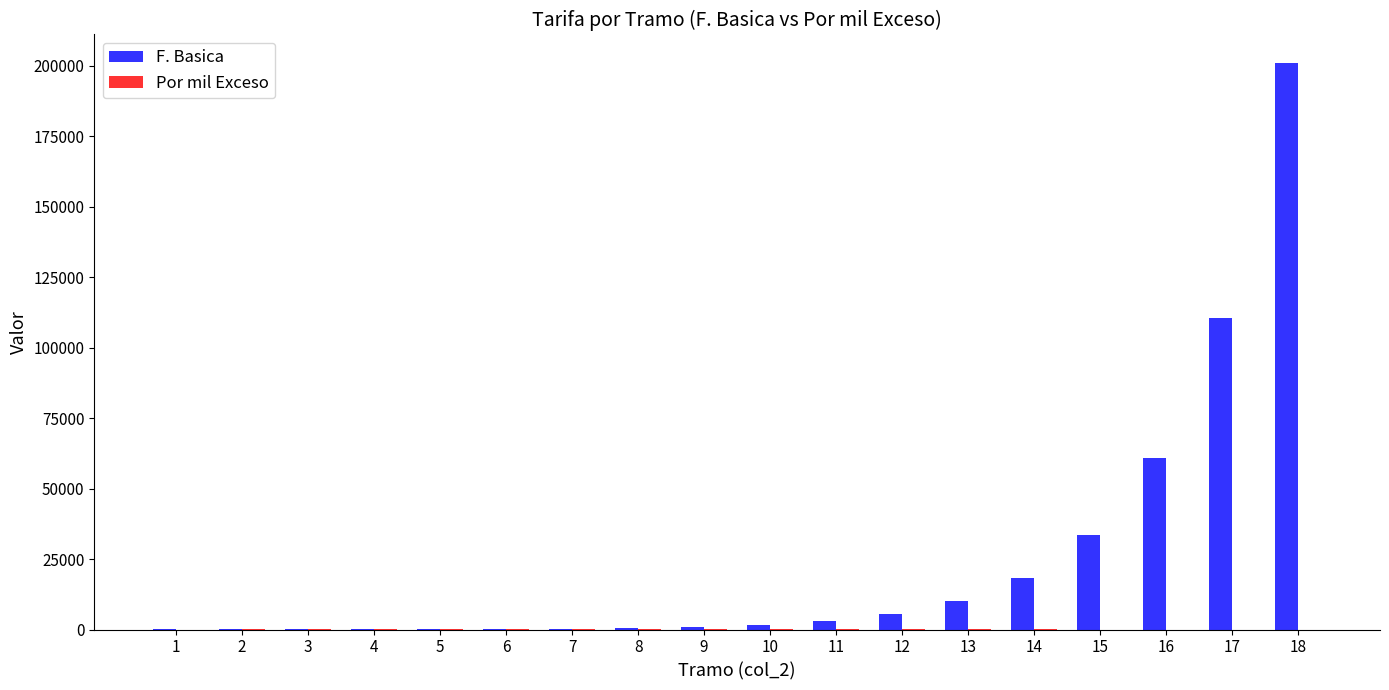

Which series has the largest total across all categories?

F. Basica